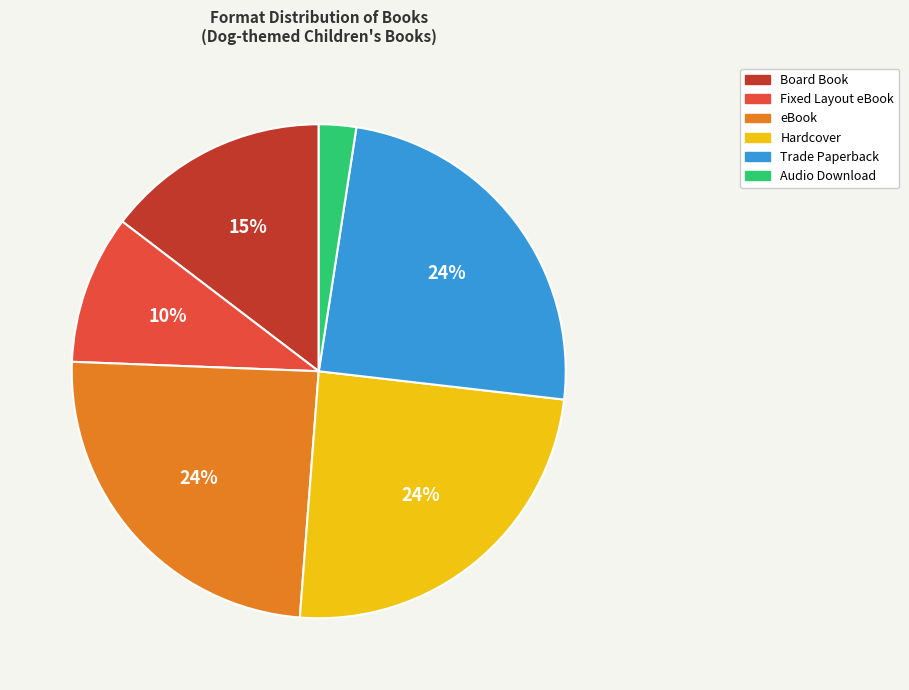

Does any single category account for the majority?

No